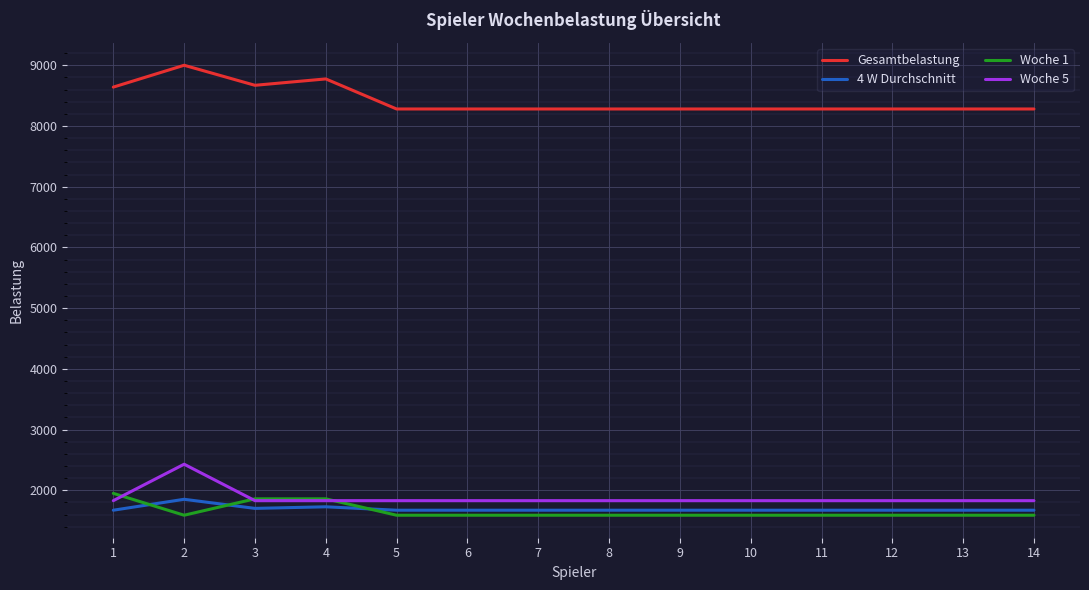

Is the value of 4 W Durchschnitt at 13 greater than the value of Woche 5 at 2?

No